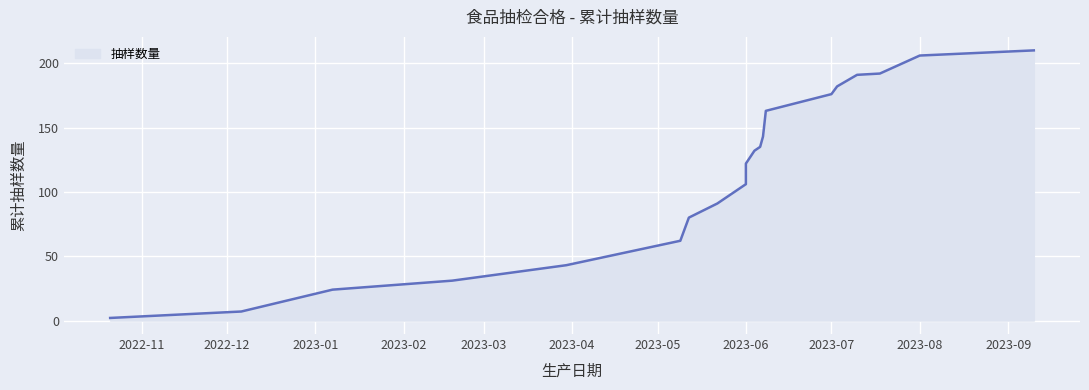

Reading left to right, list all the values displayed in this chart.

2	7	24	31	43	62	80	91	106	122	132	135	143	163	176	182	191	192	206	210